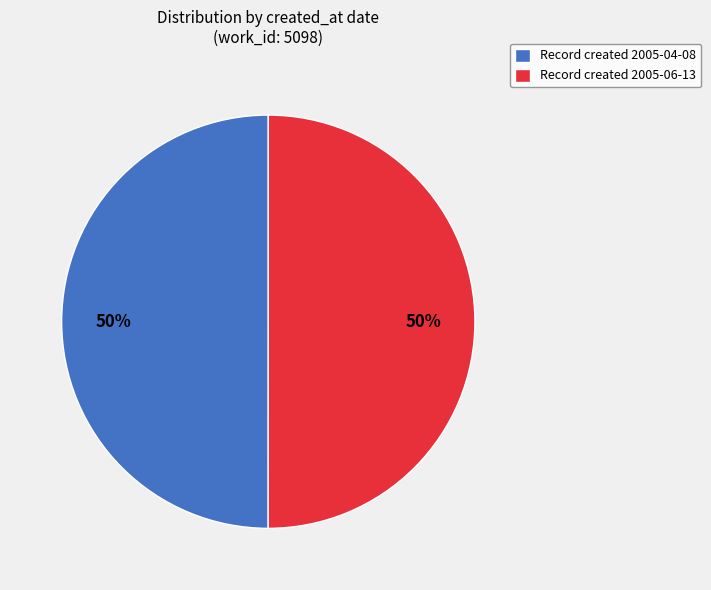

Combined, do Record created 2005-06-13 and Record created 2005-04-08 account for over 50%?

Yes